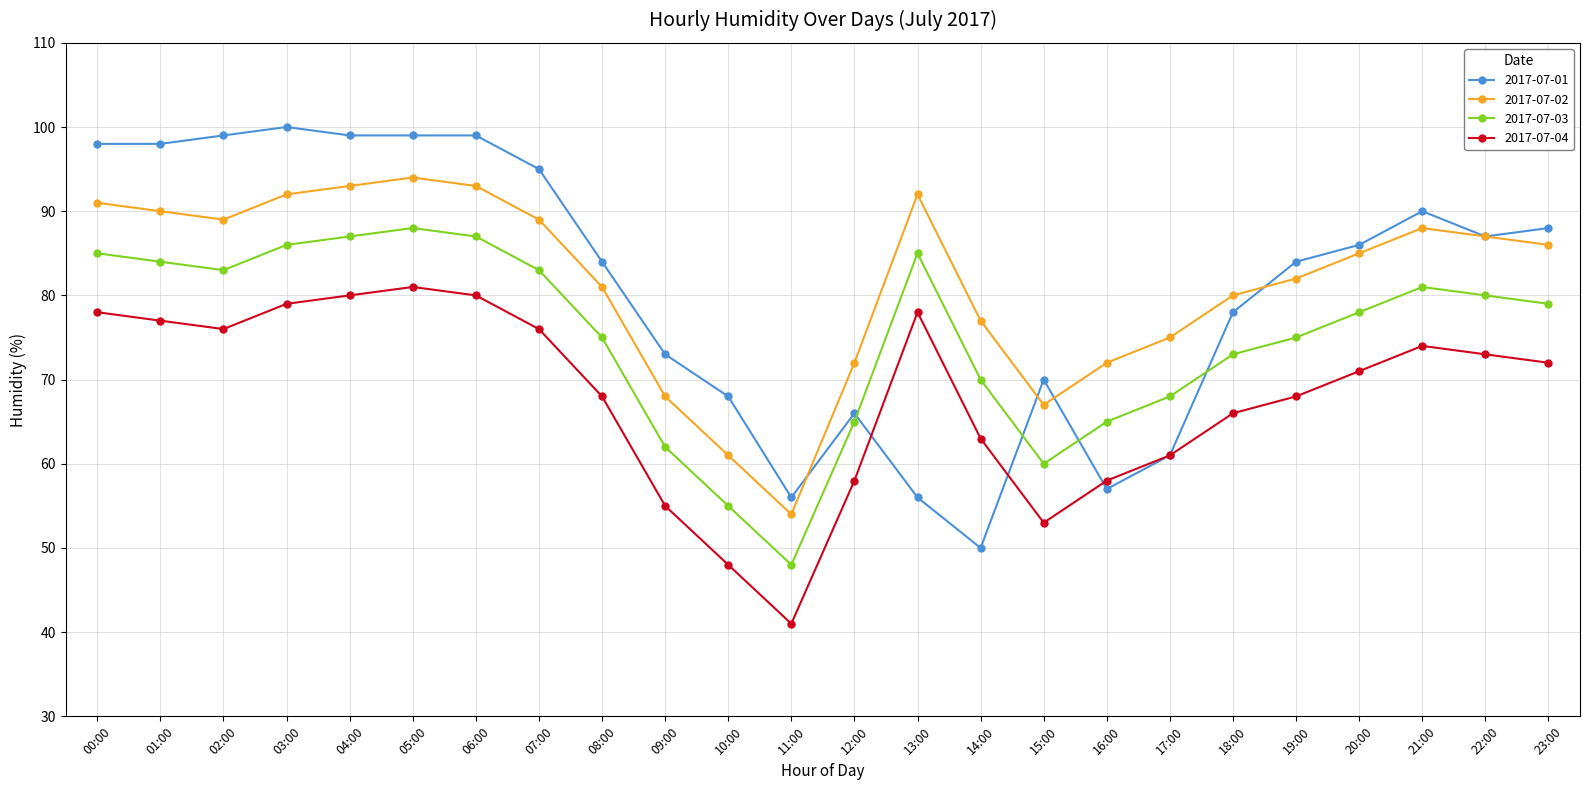

True or false: 2017-07-04 has a value of 53 at 15:00.

True